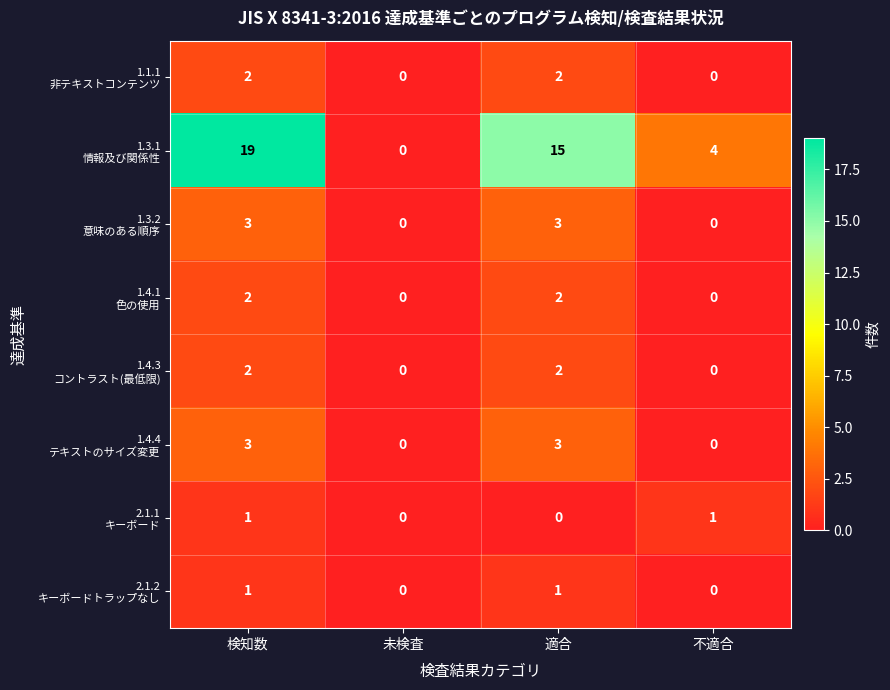

What is the greatest value displayed?

19